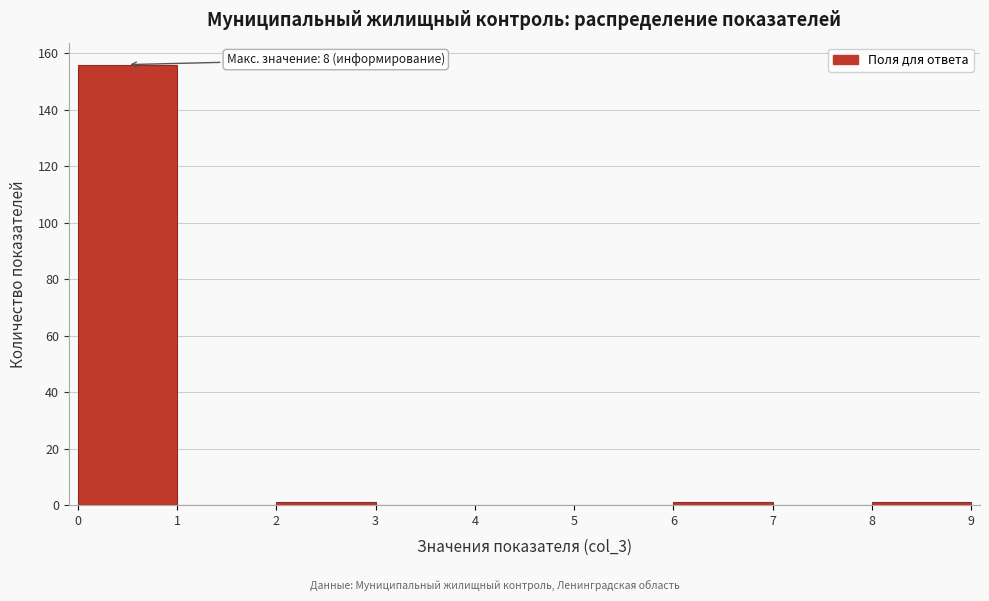

Which range on the x-axis has the tallest bar?

0 to 1